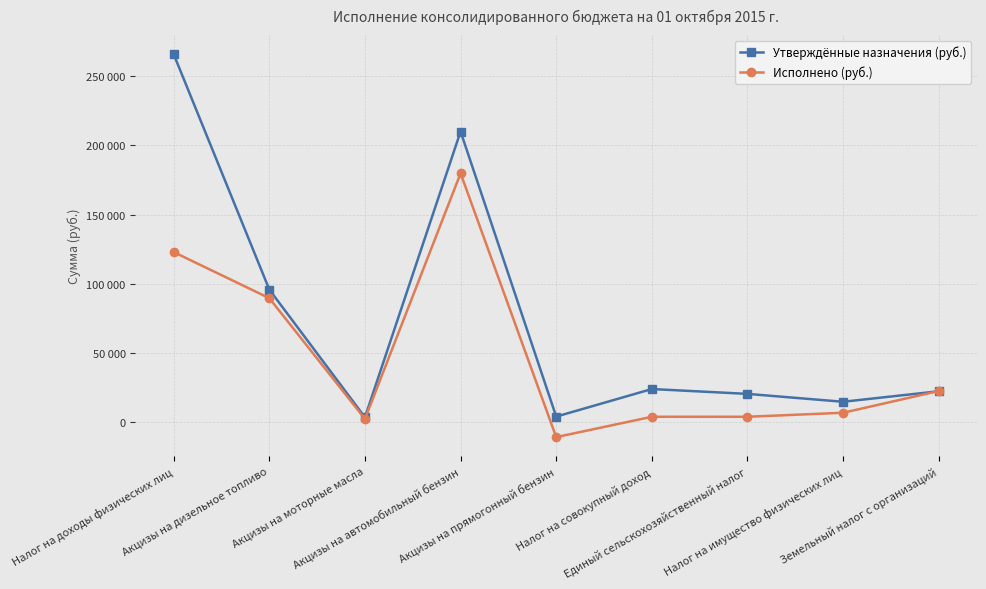

Does the chart have visible grid lines?

Yes